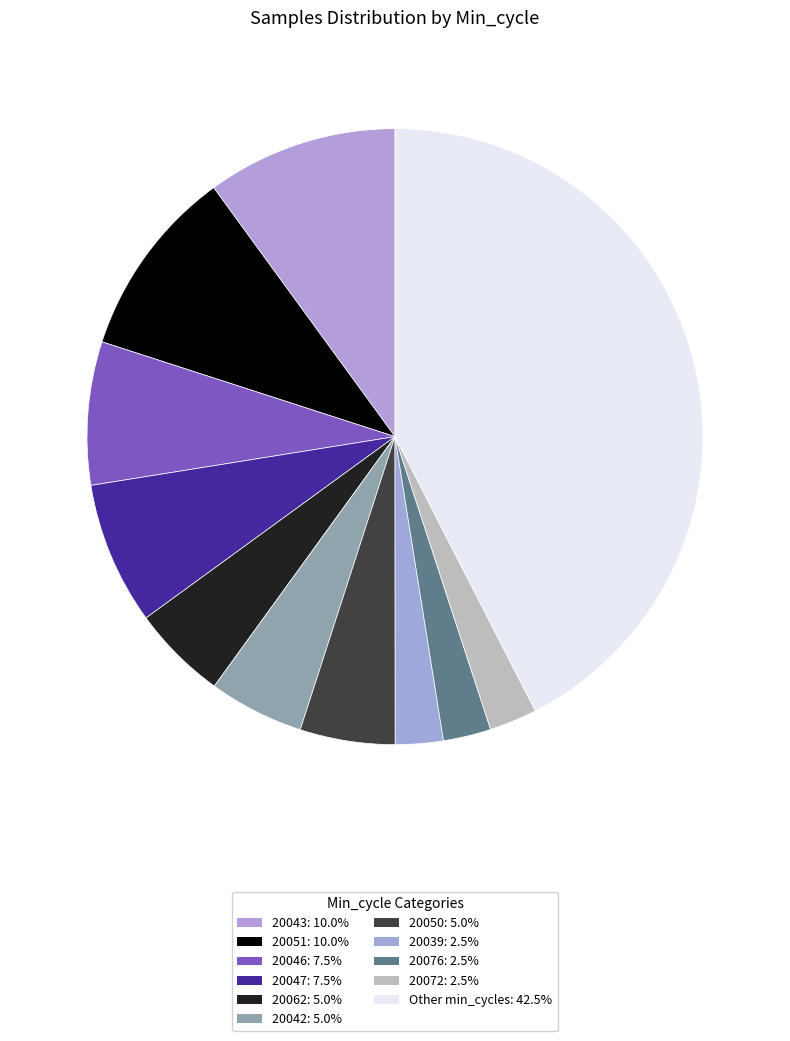

How many slices are in this pie chart?

11